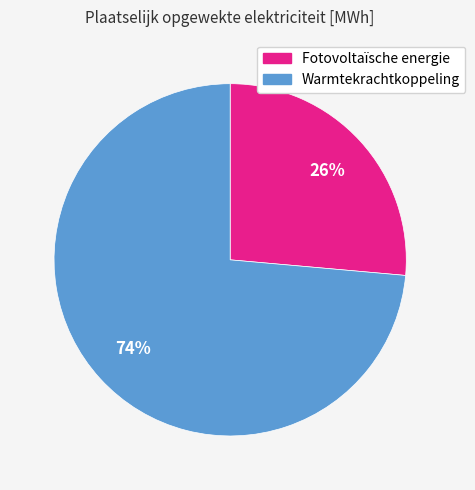

Which slice is the smallest?

Fotovoltaïsche energie